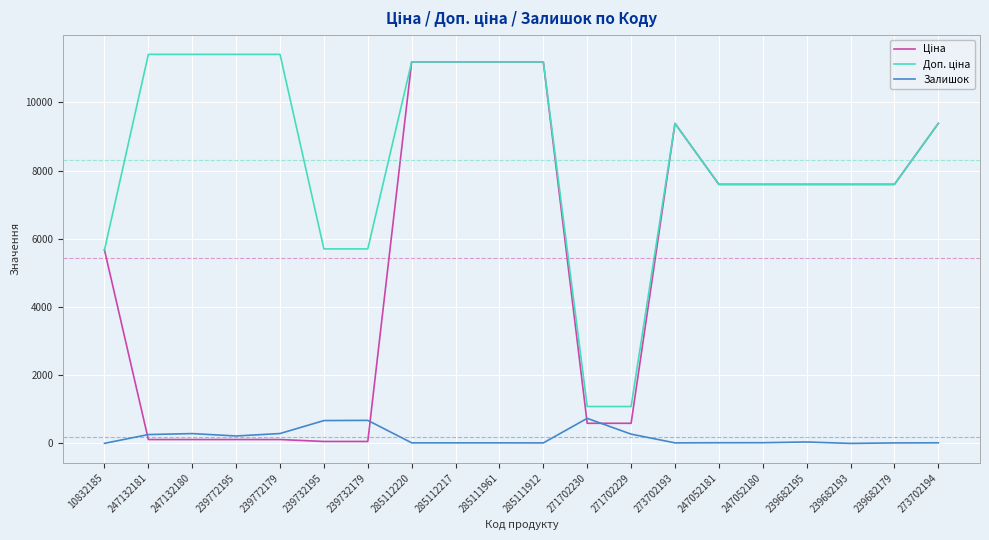

What is the total value across all series at 271702229?

1943.6